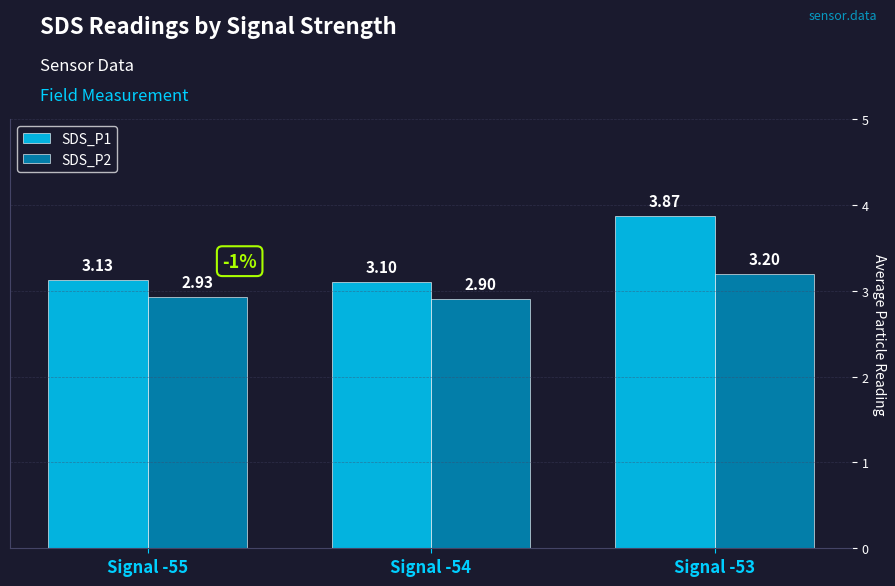

At which label does SDS_P1 reach its minimum?

Signal -54